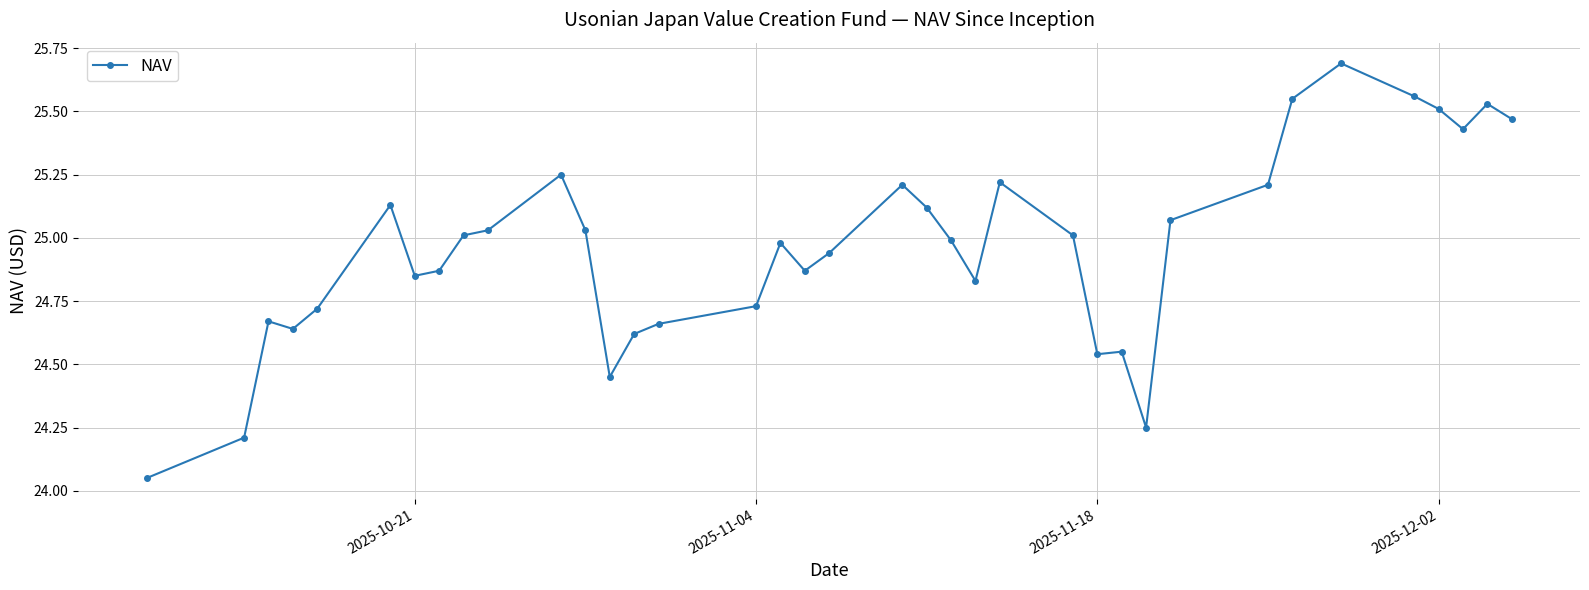

True or false: there are more than 2 points higher than both neighbors.

True